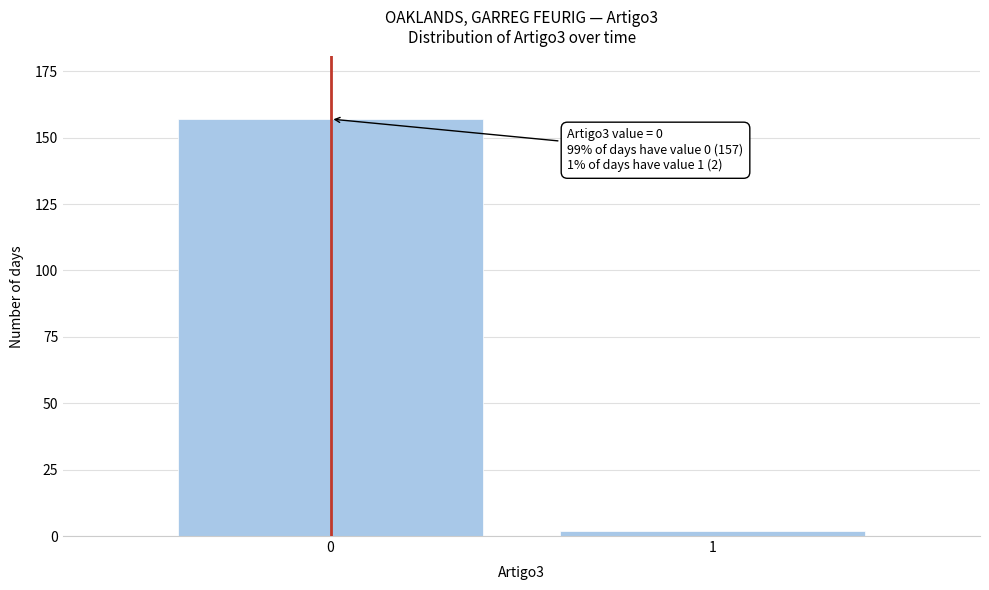

Reading left to right, what are all the values shown in this chart?

157	2